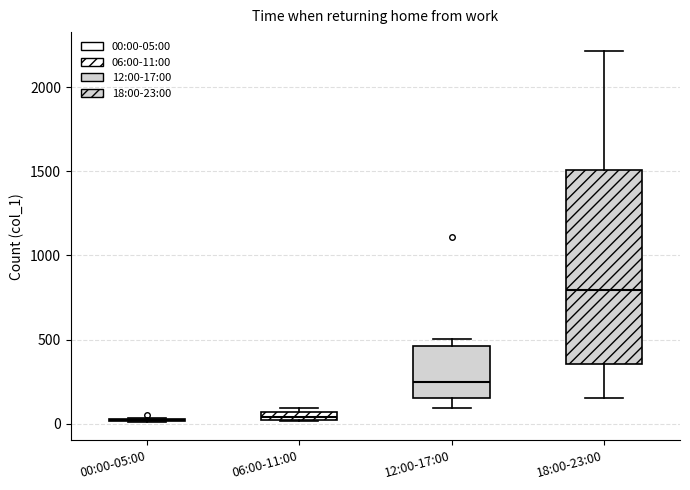

Where is the lower edge of the box for 12:00-17:00 on the y-axis? The values are not printed on the chart, so give them approximately, as read against the axis.

150